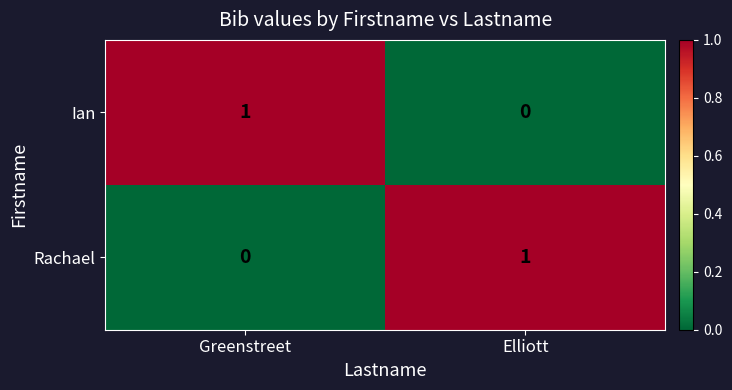

Count the number of data series in this chart.

2